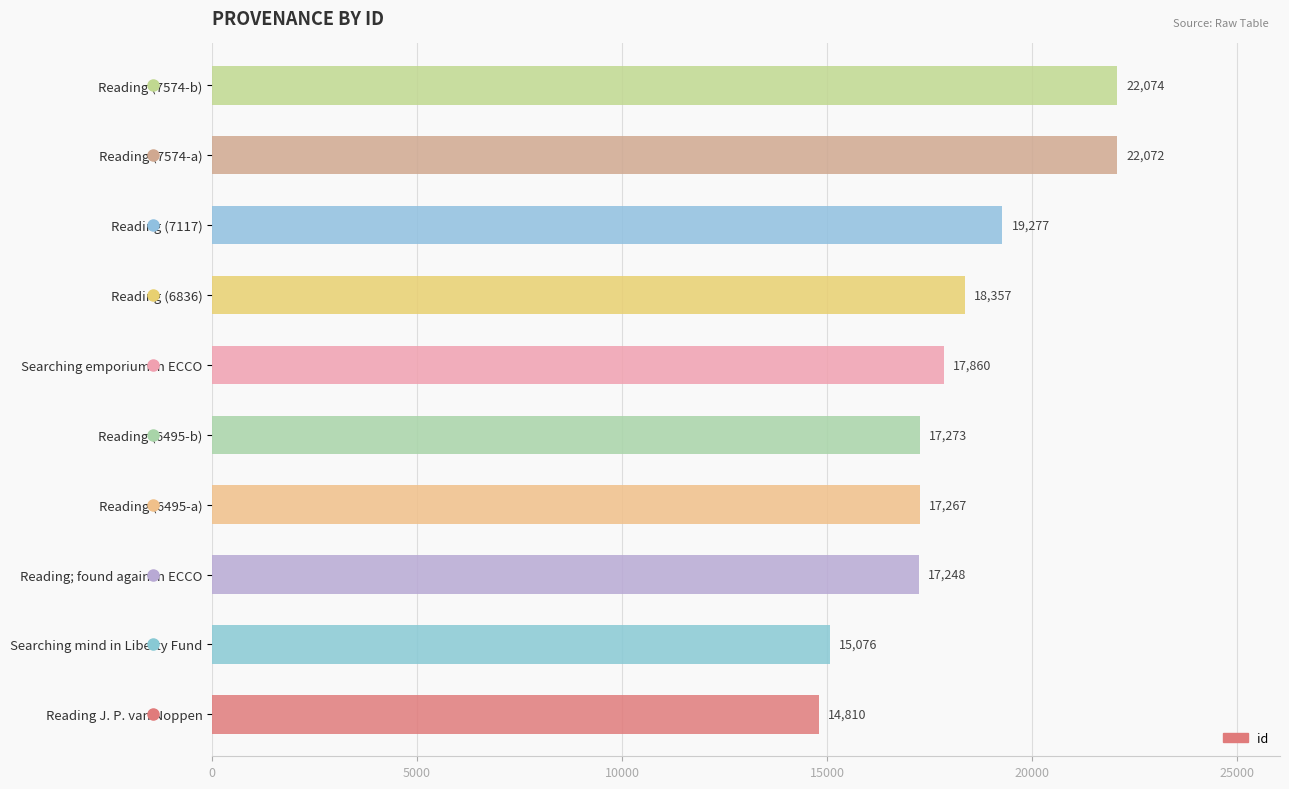

Reading top to bottom, extract all data points from this chart.

Reading (7574-b)=22074	Reading (7574-a)=22072	Reading (7117)=19277	Reading (6836)=18357	Searching emporium in ECCO=17860	Reading (6495-b)=17273	Reading (6495-a)=17267	Reading; found again in ECCO=17248	Searching mind in Liberty Fund=15076	Reading J. P. van Noppen=14810